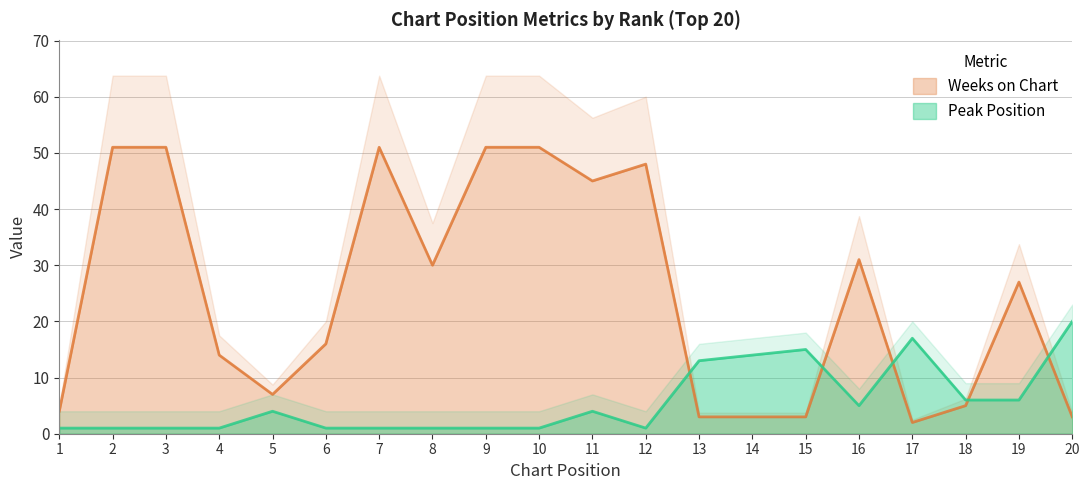

What is the maximum value shown in the chart?

51